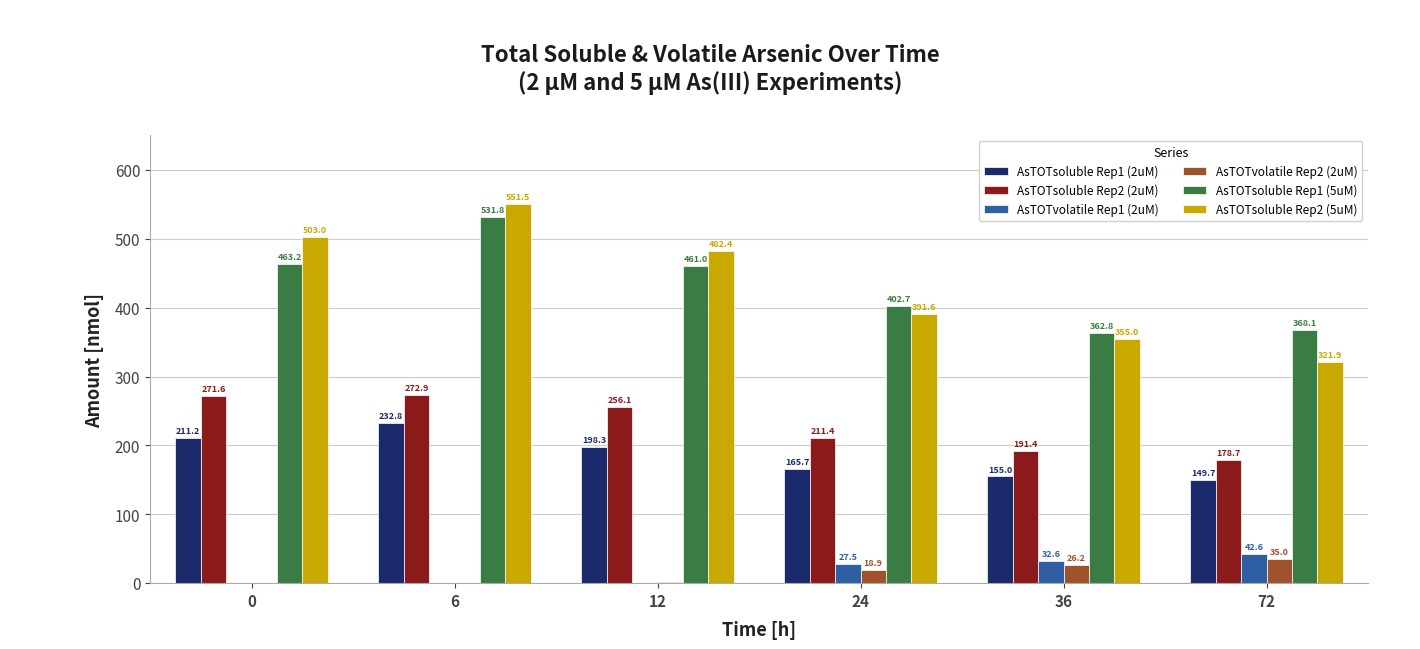

What is the difference between the AsTOTsoluble Rep2 (2uM) values at 12 and 6?

16.8